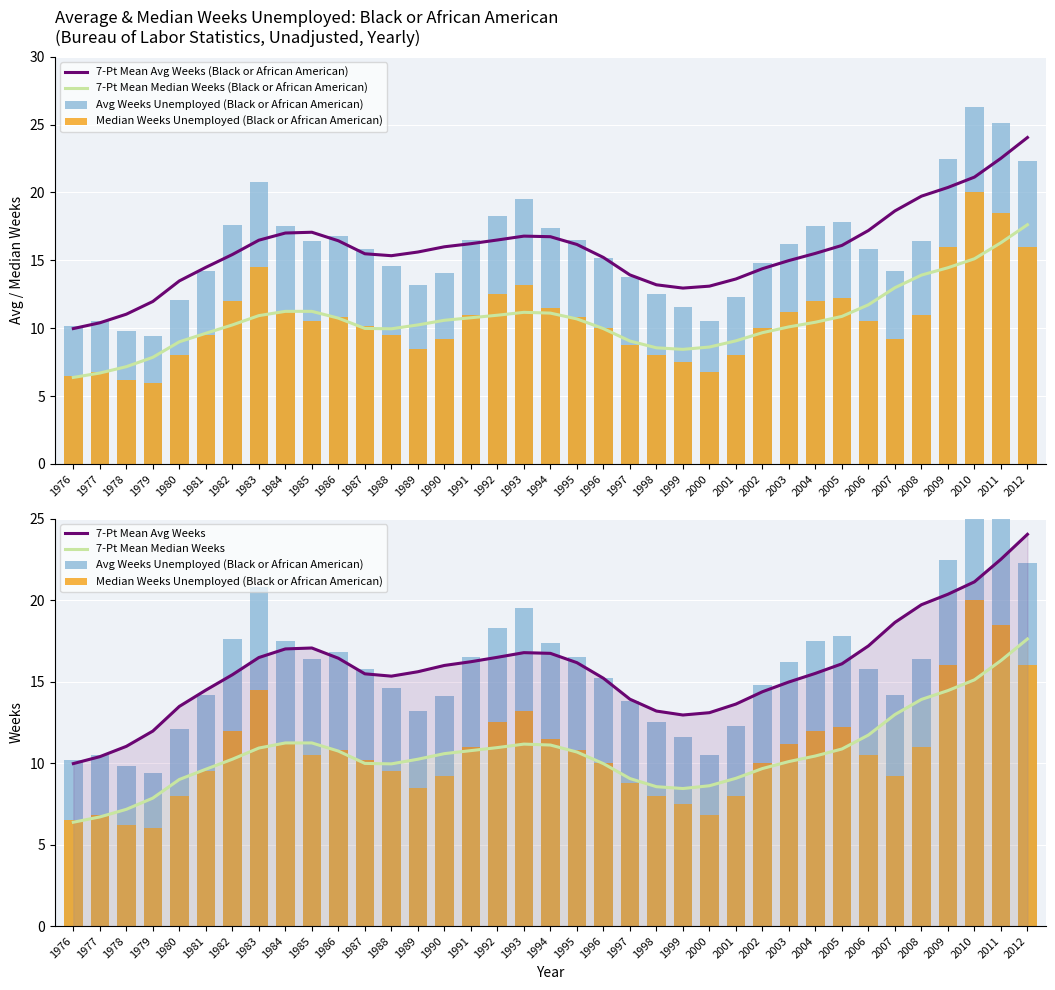

What is the value of the 7-Pt Mean Avg Weeks (Black or African American) bar at the 4th from the left?

12.0